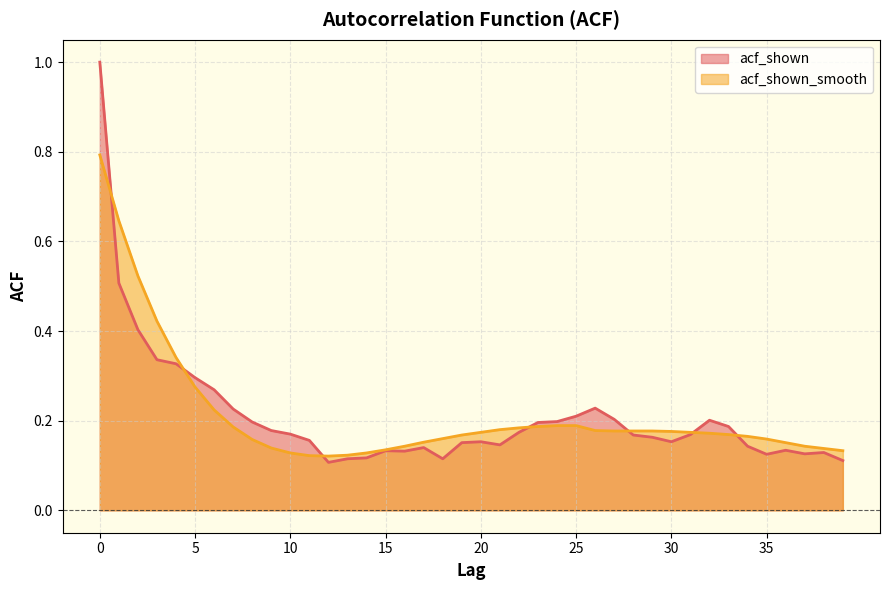

What are all the series names shown in the legend?

acf_shown, acf_shown_smooth